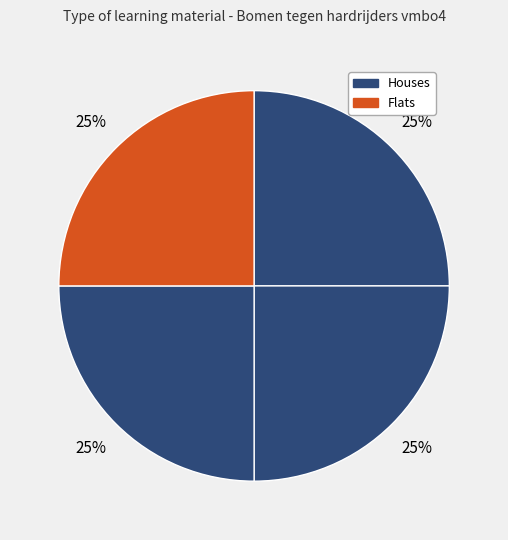

Count the number of slices in the pie.

4